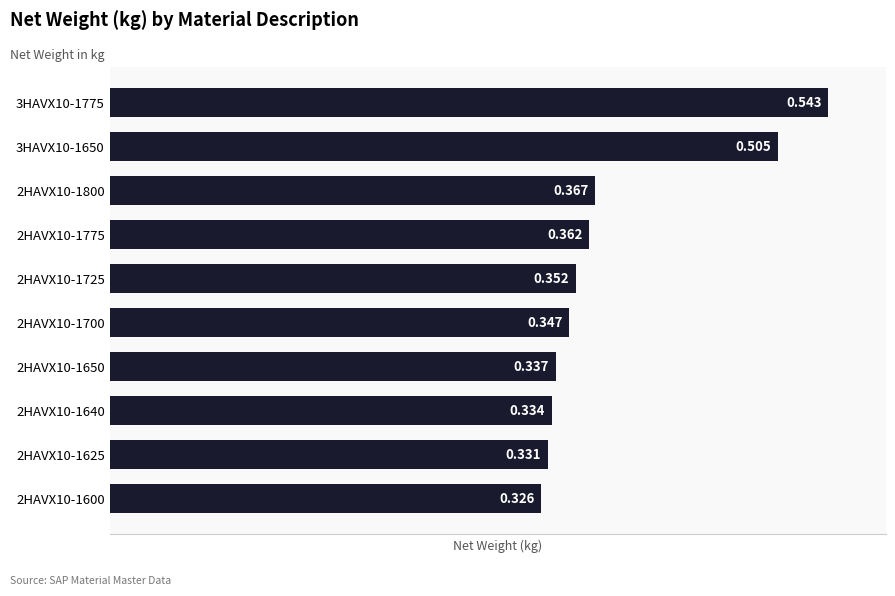

What is the minimum value shown in the chart?

0.3